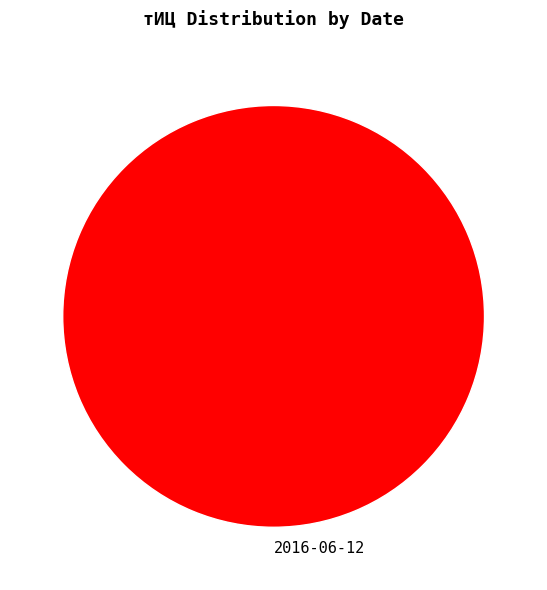

Is there any slice that represents more than half of the pie?

Yes